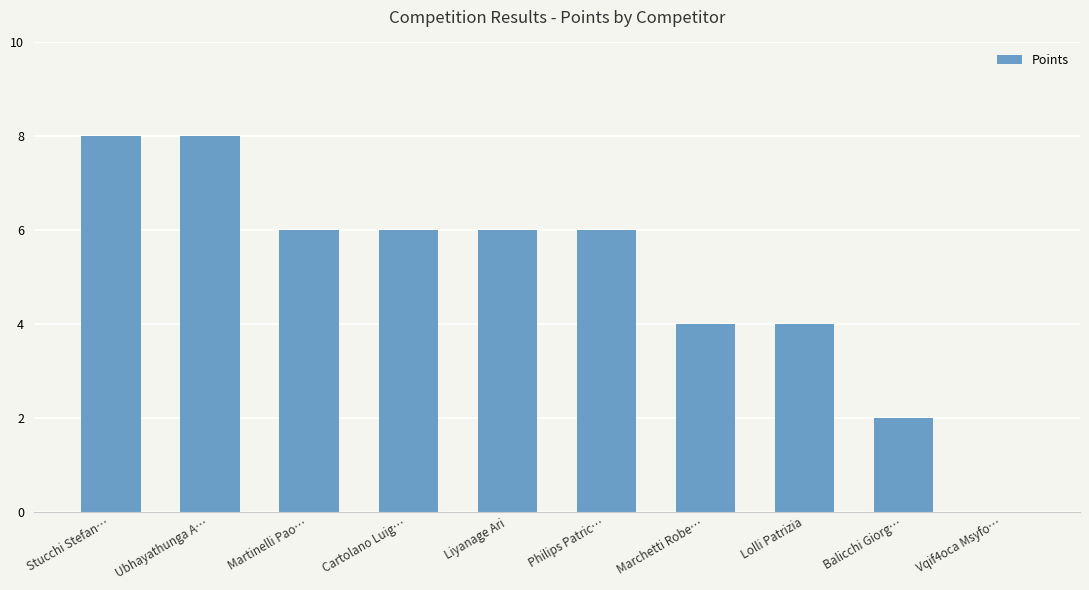

Reading left to right, list all the values displayed in this chart.

Stucchi Stefan…=8	Ubhayathunga A…=8	Martinelli Pao…=6	Cartolano Luig…=6	Liyanage Ari=6	Philips Patric…=6	Marchetti Robe…=4	Lolli Patrizia=4	Balicchi Giorg…=2	Vqif4oca Msyfo…=0